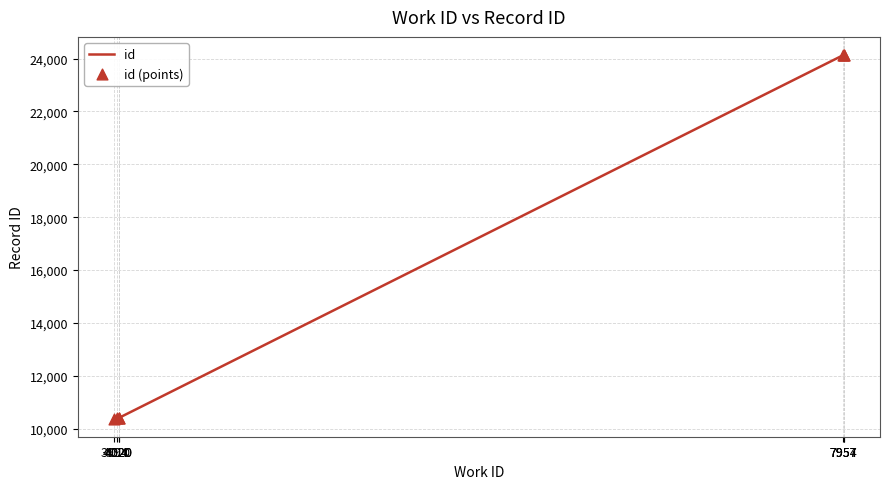

Is the value of id at 4020 greater than the value of id (points) at 4010?

Yes